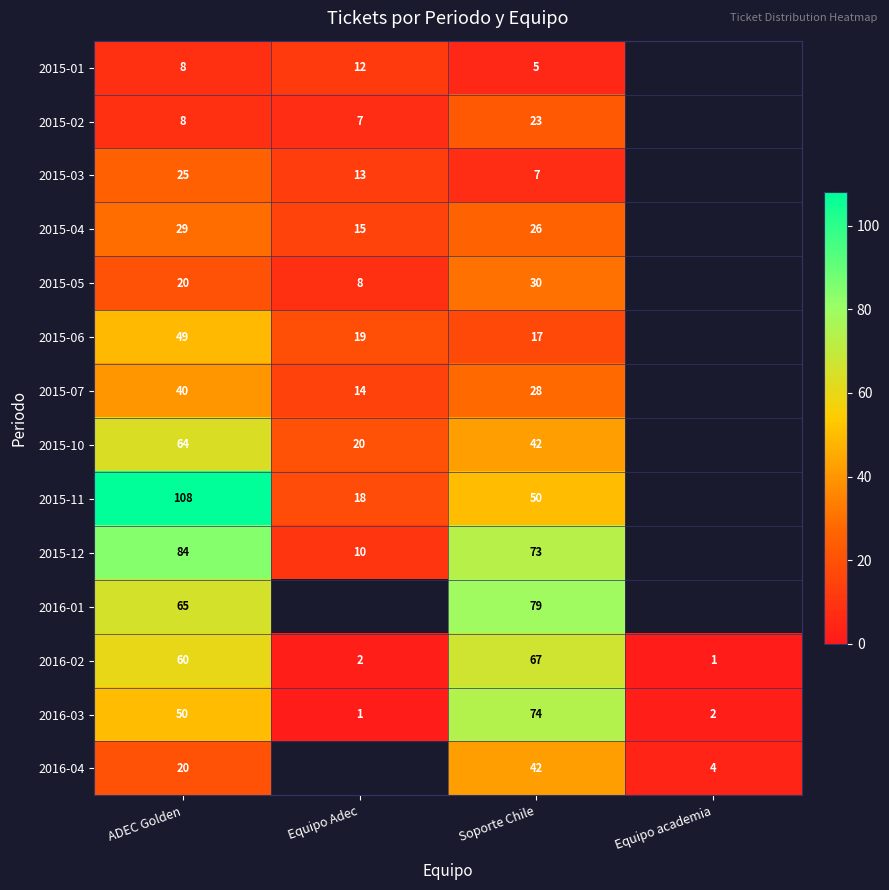

What is the spread (max minus min) of values at Soporte Chile?

74